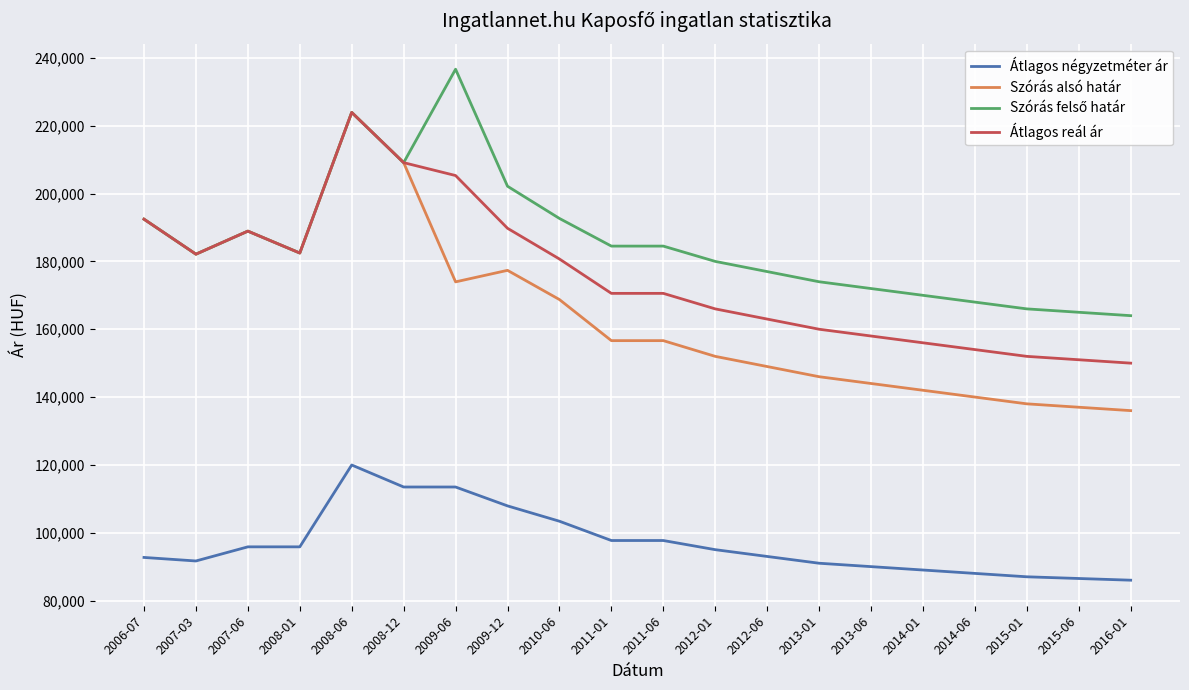

How many lines are shown in the chart?

4